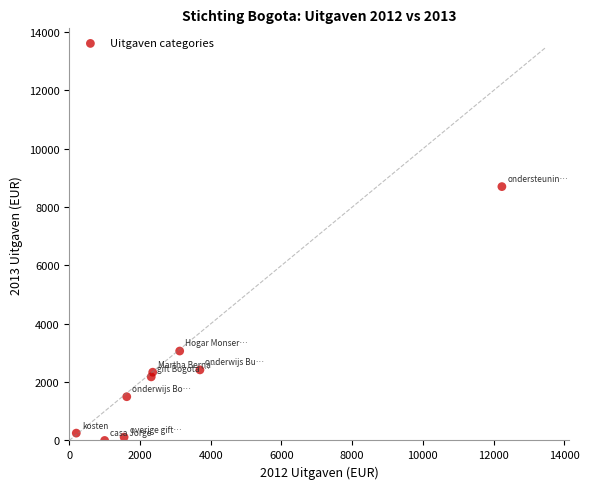

What is the range of X values (max minus min)?

12037.2